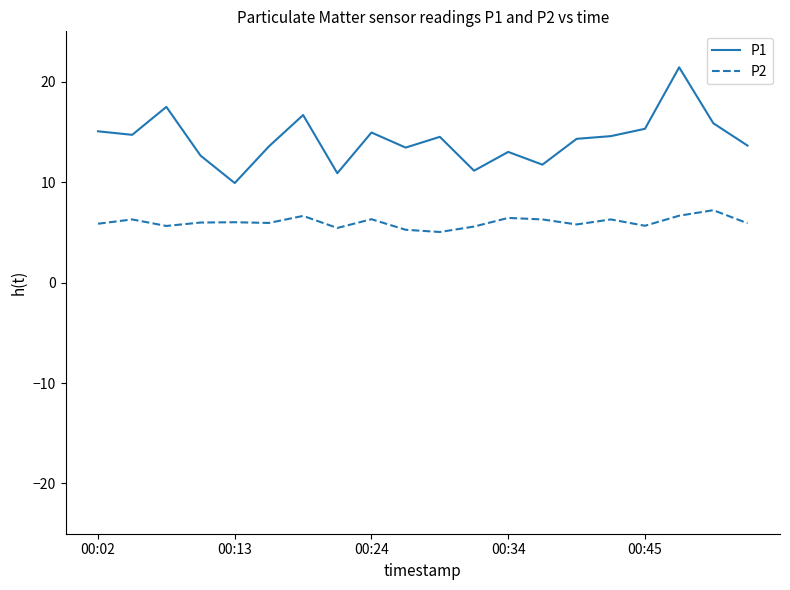

Which series has the widest spread of values?

P1